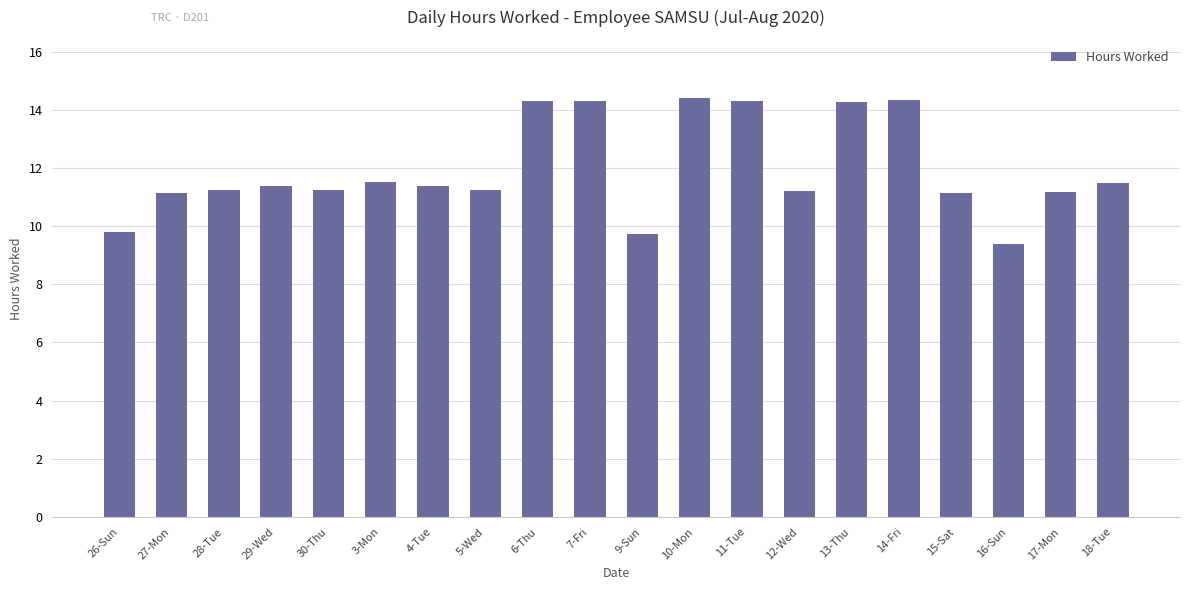

The value at 26-Sun is 17.1. True or false?

False